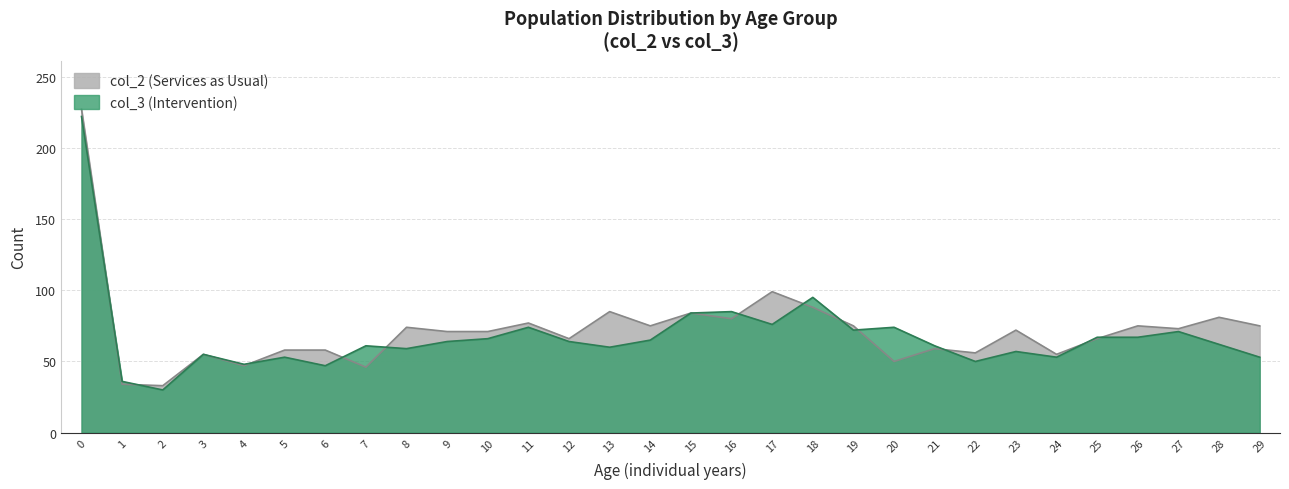

Reading right to left, what are all the values shown in this chart?

col_2: 29=75	28=81	27=73	26=75	25=66	24=55	23=72	22=56	21=59	20=50	19=75	18=88	17=99	16=80	15=84	14=75	13=85	12=66	11=77	10=71	9=71	8=74	7=46	6=58	5=58	4=47	3=55	2=33	1=34	0=227
col_3: 29=53	28=62	27=71	26=67	25=67	24=53	23=57	22=50	21=61	20=74	19=72	18=95	17=76	16=85	15=84	14=65	13=60	12=64	11=74	10=66	9=64	8=59	7=61	6=47	5=53	4=48	3=55	2=30	1=36	0=222